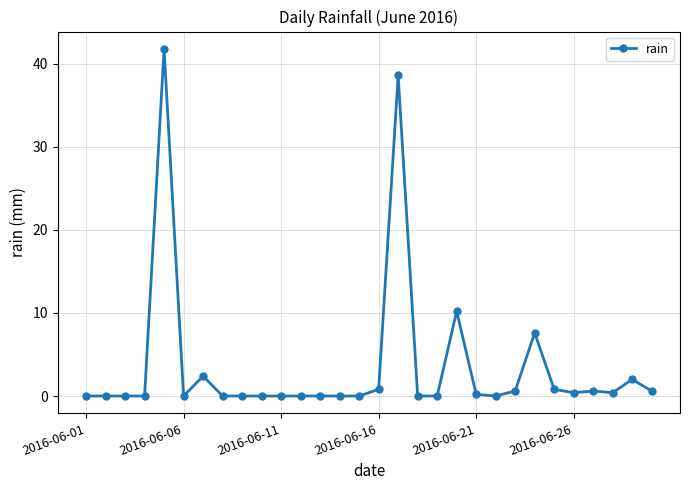

What is the average value?

3.6